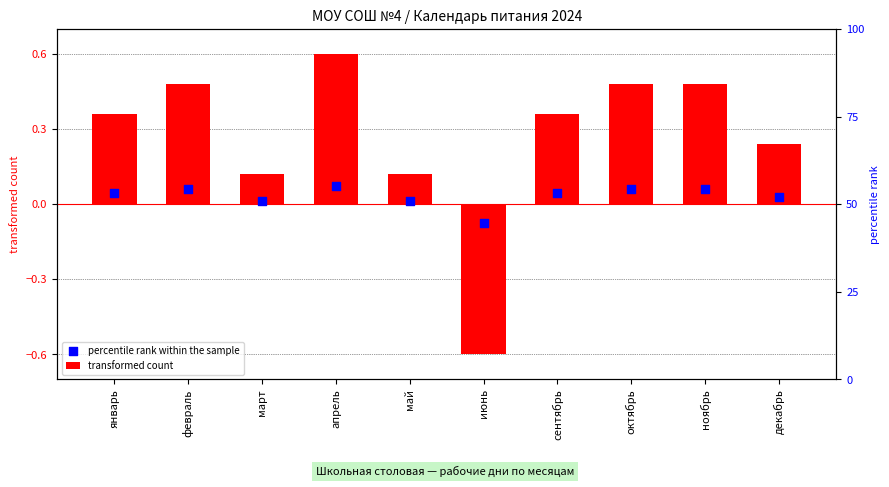

Which series has the largest Y range (max minus min)?

transformed count